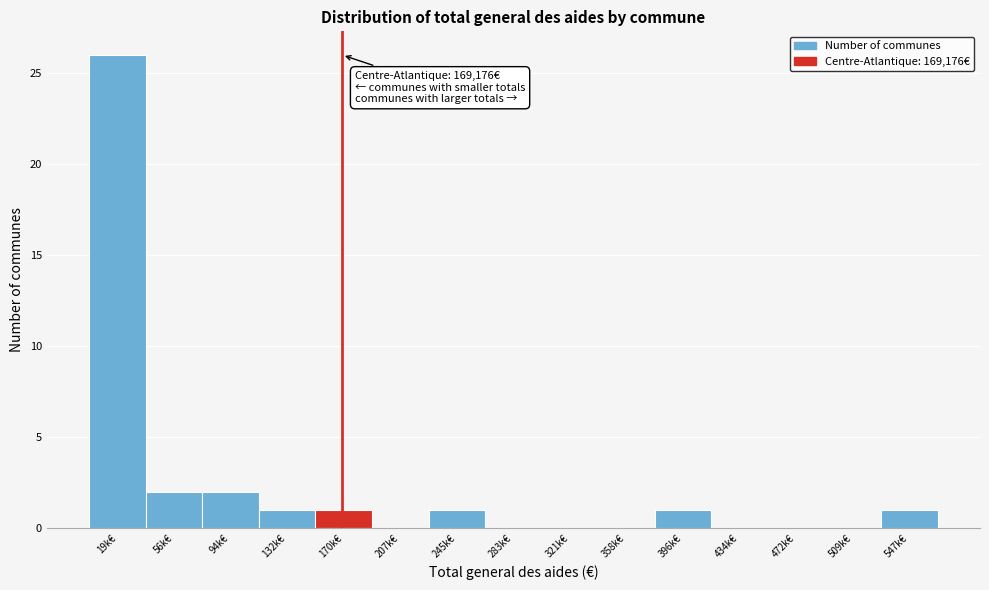

Reading right to left, list all the values displayed in this chart.

547k€=1	509k€=0	472k€=0	434k€=0	396k€=1	358k€=0	321k€=0	283k€=0	245k€=1	207k€=0	170k€=1	132k€=1	94k€=2	56k€=2	19k€=26